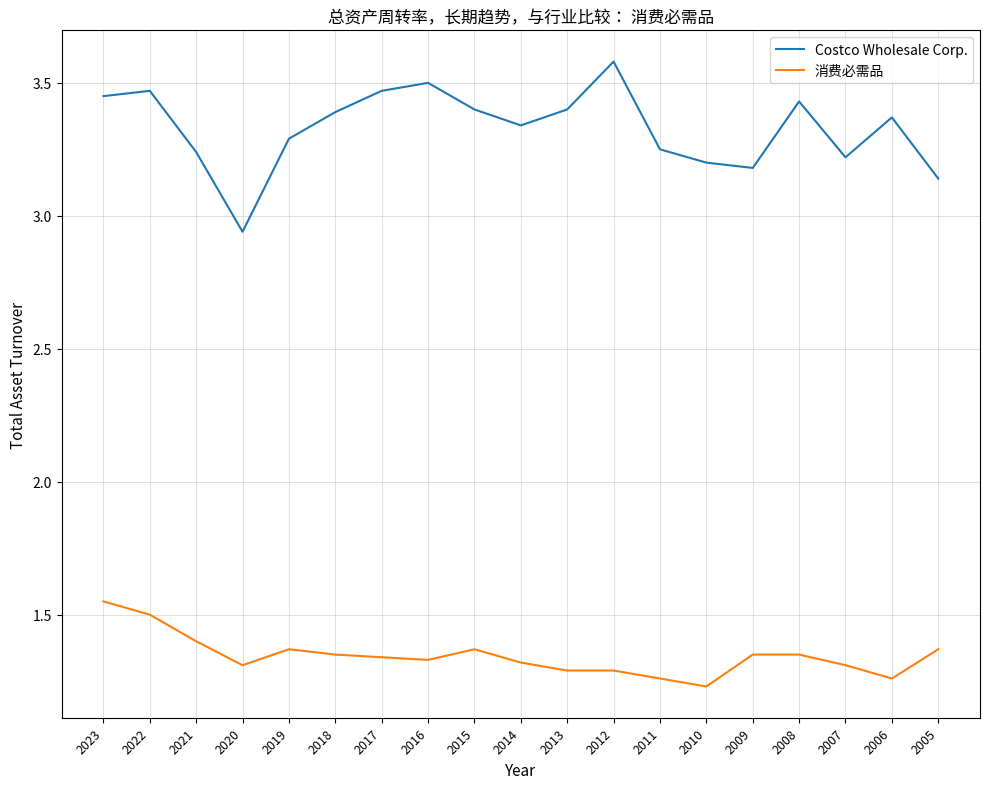

True or false: Costco Wholesale Corp. and 消费必需品 intersect in this chart.

False